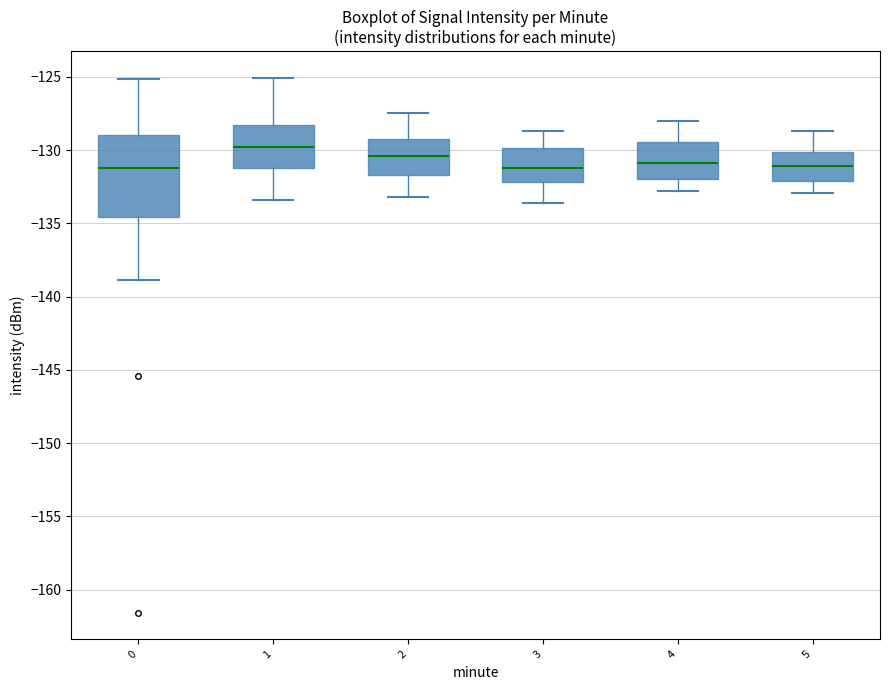

Reading left to right, read every box against the y-axis: the position of its median line, the range the box covers, and the ends of its whiskers. The values are not printed on the chart, so give them approximately, as read against the axis.

0: median -131.0, box -134.5 to -129.0, whiskers -139.0 to -125.0
1: median -130.0, box -131.0 to -128.5, whiskers -133.5 to -125.0
2: median -130.5, box -131.5 to -129.0, whiskers -133.0 to -127.5
3: median -131.0, box -132.0 to -130.0, whiskers -133.5 to -128.5
4: median -131.0, box -132.0 to -129.5, whiskers -133.0 to -128.0
5: median -131.0, box -132.0 to -130.0, whiskers -133.0 to -128.5